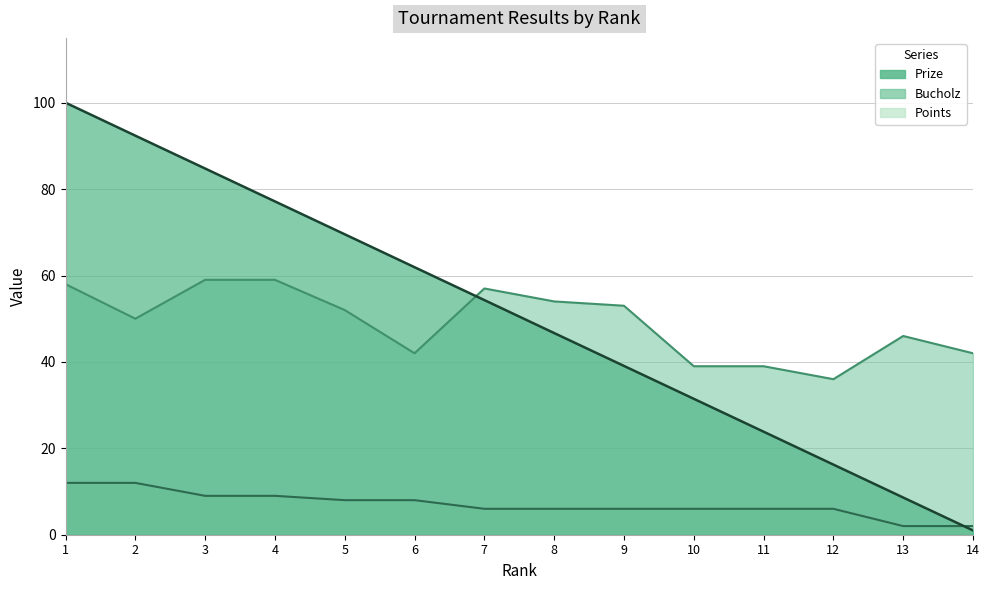

Which category has the highest value across all series?

1